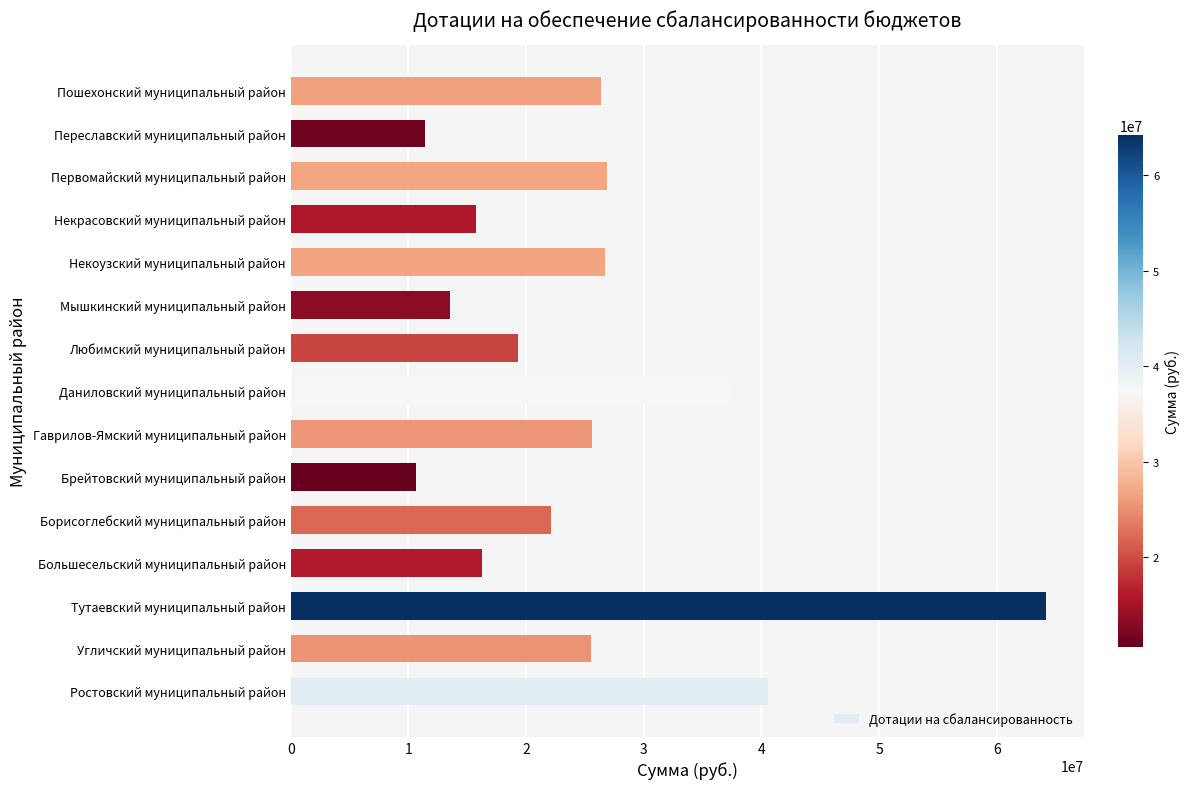

What value does the data have at Борисоглебский муниципальный район, to the nearest 50?

22108000